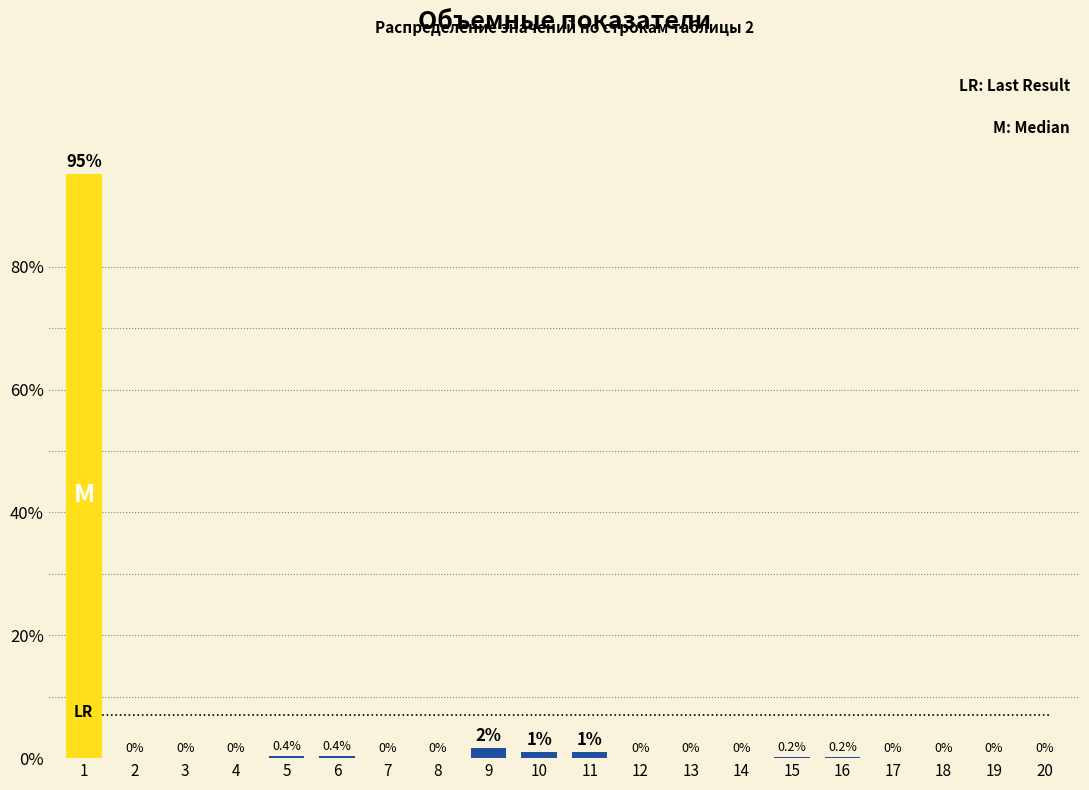

The chart shows a value of 165.1 at 1. True or false?

False